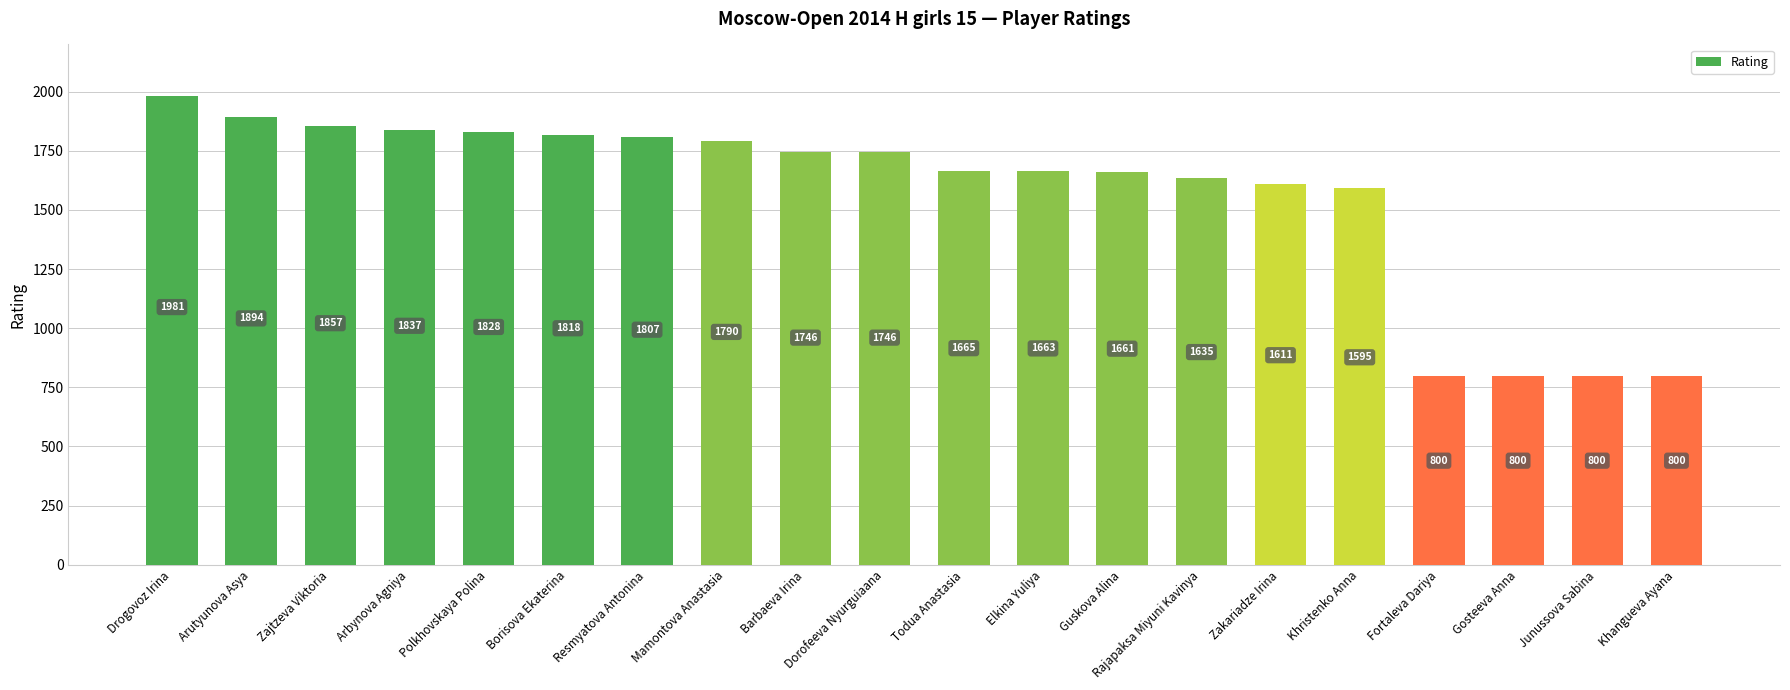

Where is the data nearest to the value 1390?

Khristenko Anna